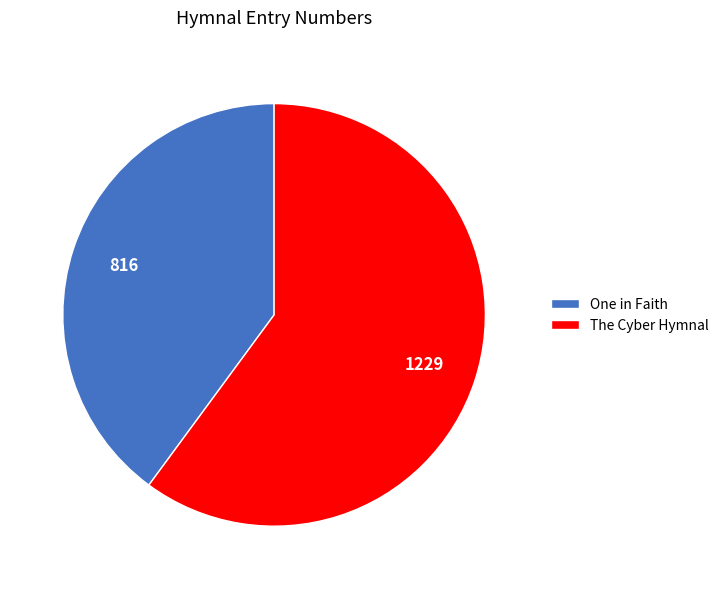

Which has a higher value, The Cyber Hymnal or One in Faith?

The Cyber Hymnal